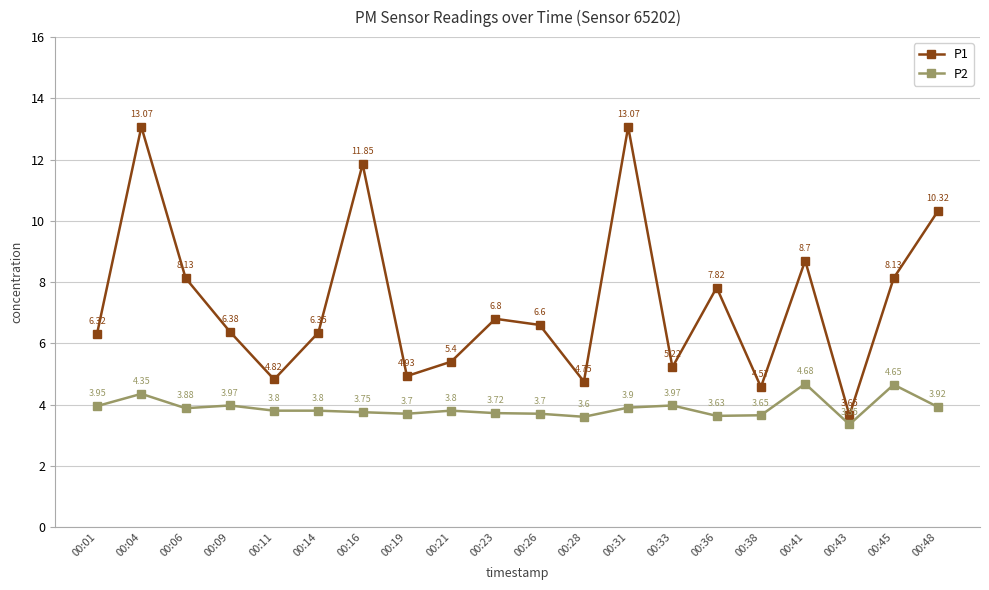

At which category is the sum across all series the highest?

00:04